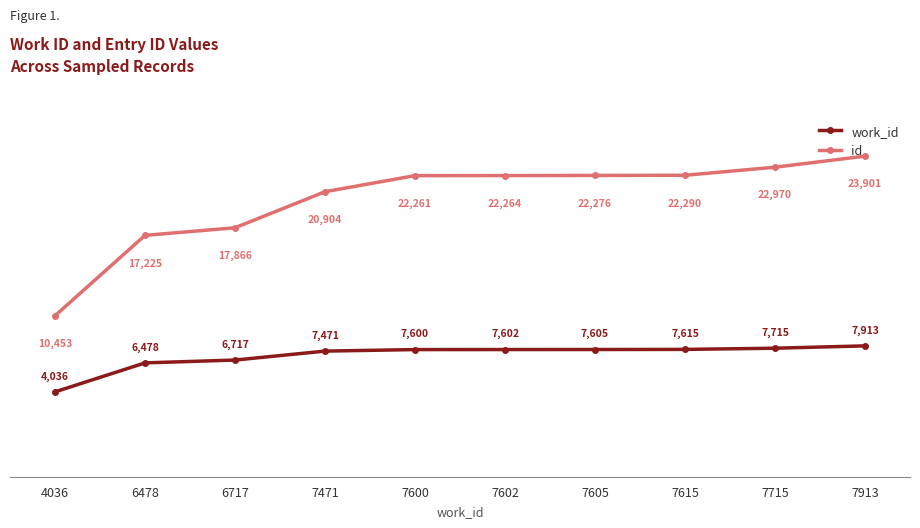

True or false: id and work_id cross at least once.

False